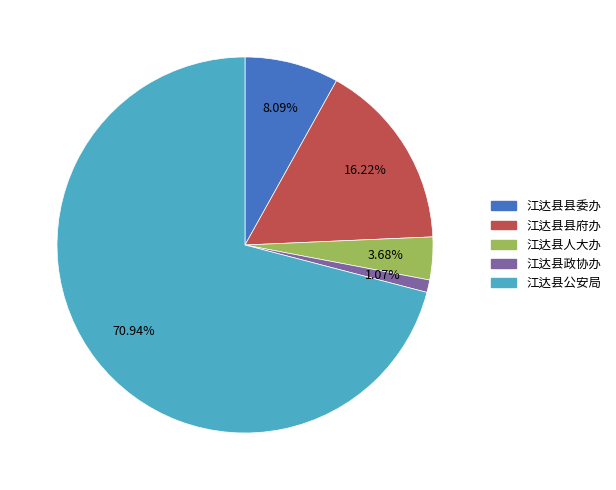

Is the sum of 江达县县府办 and 江达县政协办 greater than half?

No